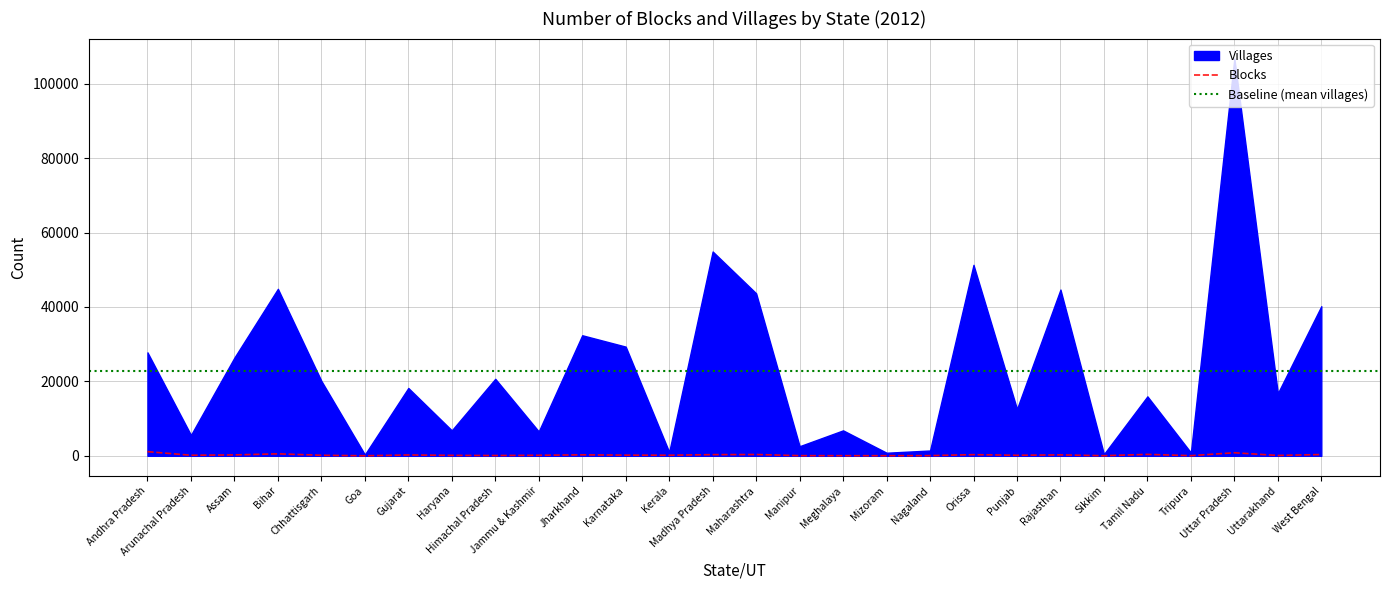

How many interior local valleys (lower than both neighbors) does the data have?

9